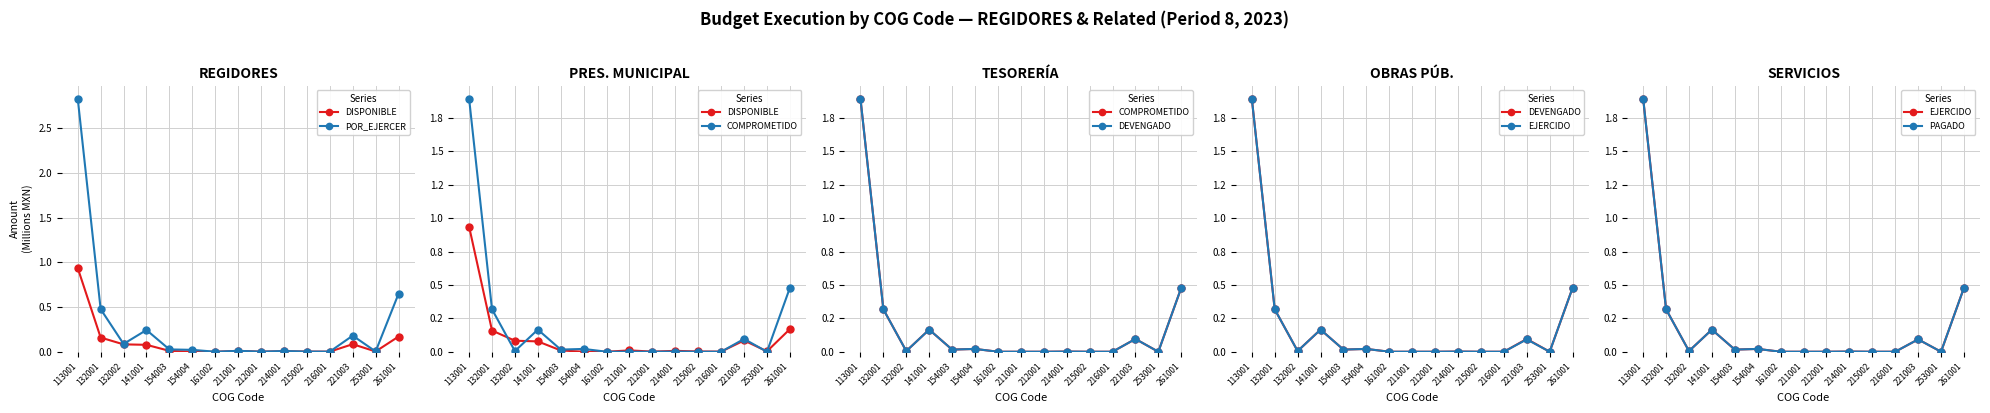

True or false: EJERCIDO and PAGADO intersect in this chart.

False